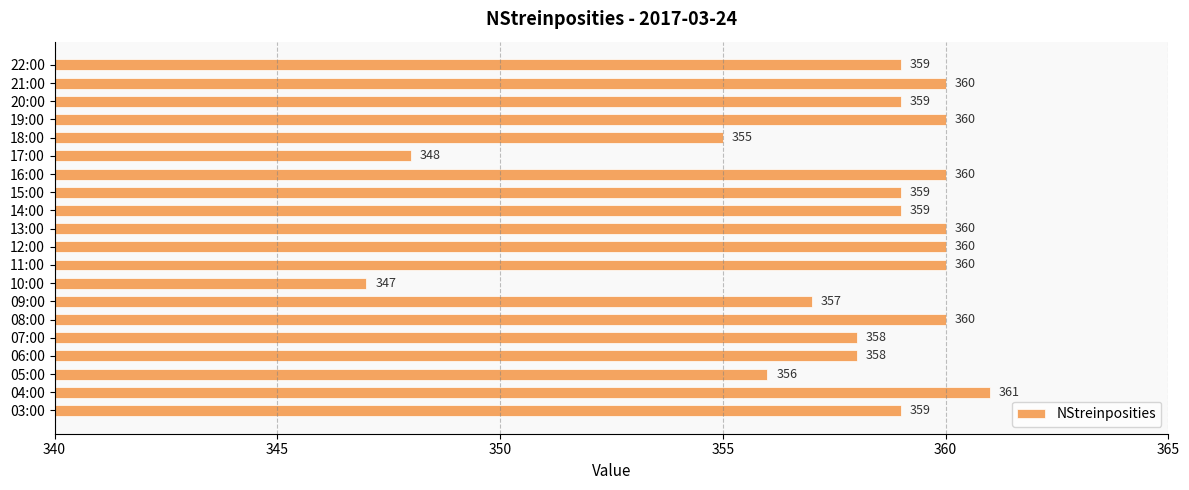

Are the bars horizontal?

Yes